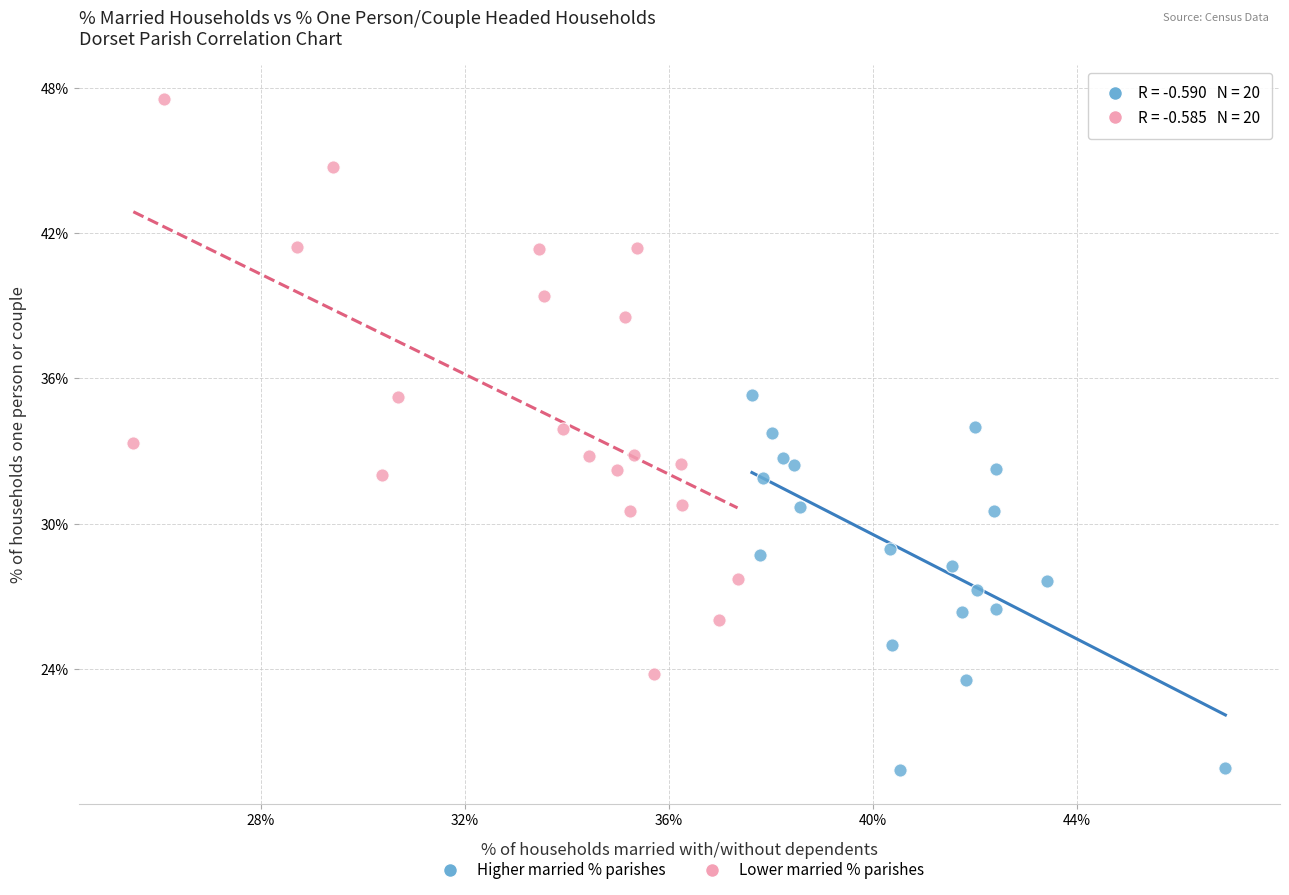

What are all the series names shown in the legend?

Higher married % parishes, Lower married % parishes